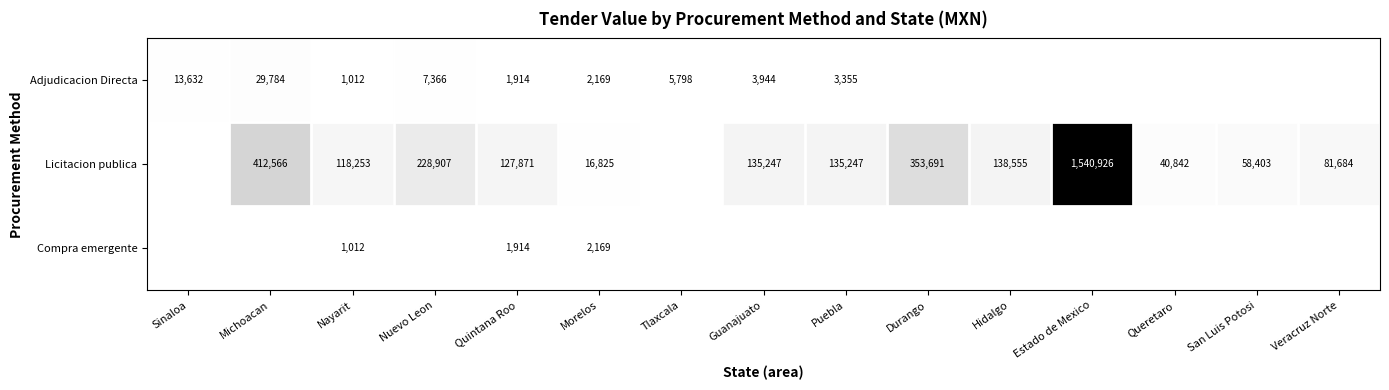

Is it true that Licitacion publica equals 24274 at Morelos?

False